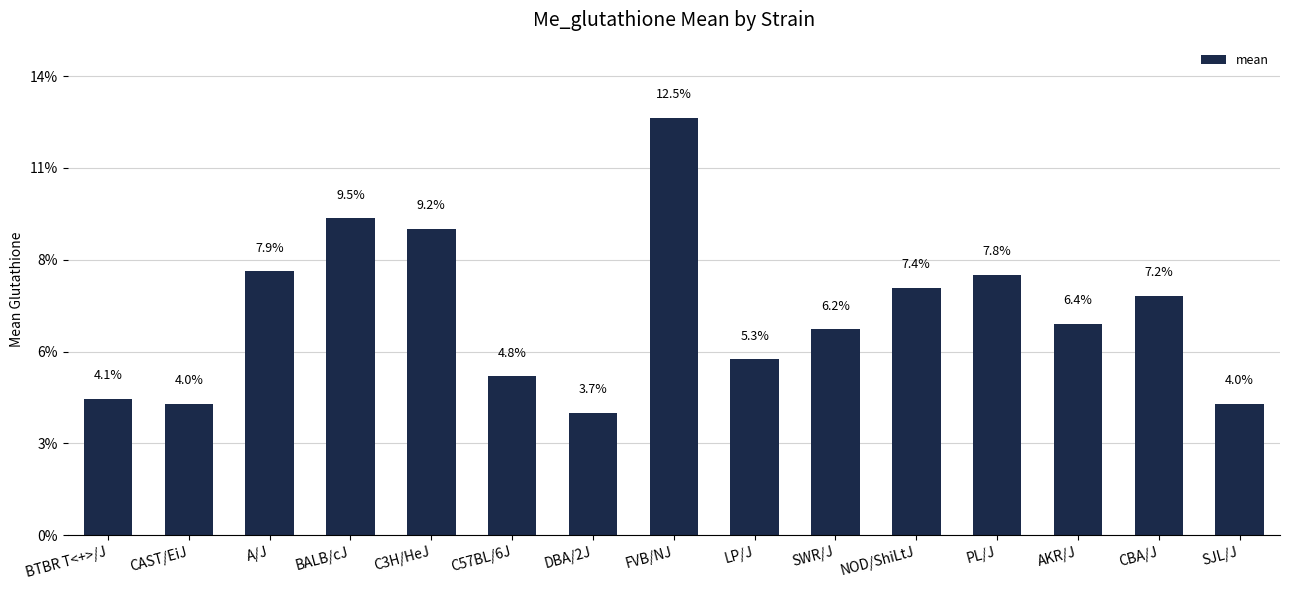

List the labels in order of value, largest first.

FVB/NJ, BALB/cJ, C3H/HeJ, A/J, PL/J, NOD/ShiLtJ, CBA/J, AKR/J, SWR/J, LP/J, C57BL/6J, BTBR T<+>/J, CAST/EiJ, SJL/J, DBA/2J